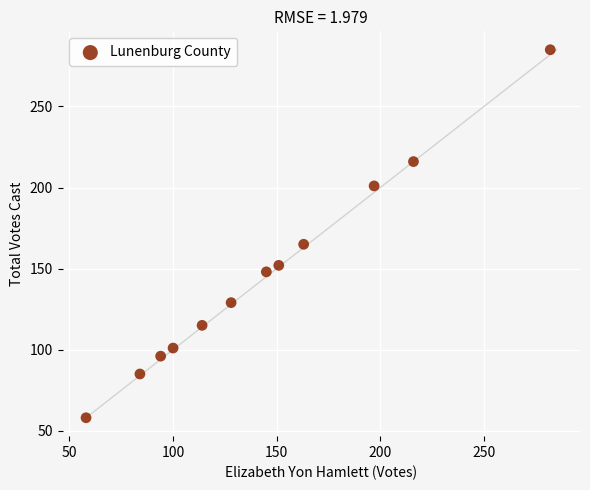

What Y value in the scatter plot is closest to 171?

165